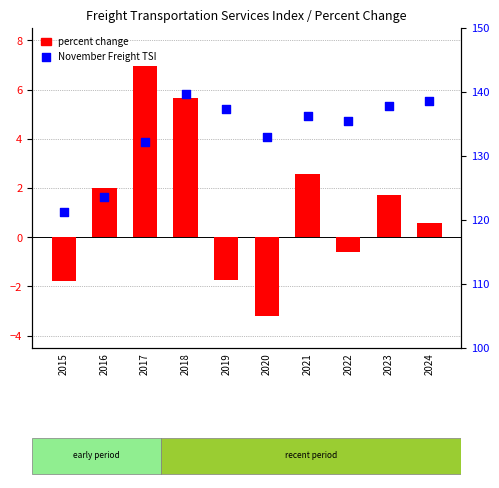

At how many categories does at least one series exceed 41?

10